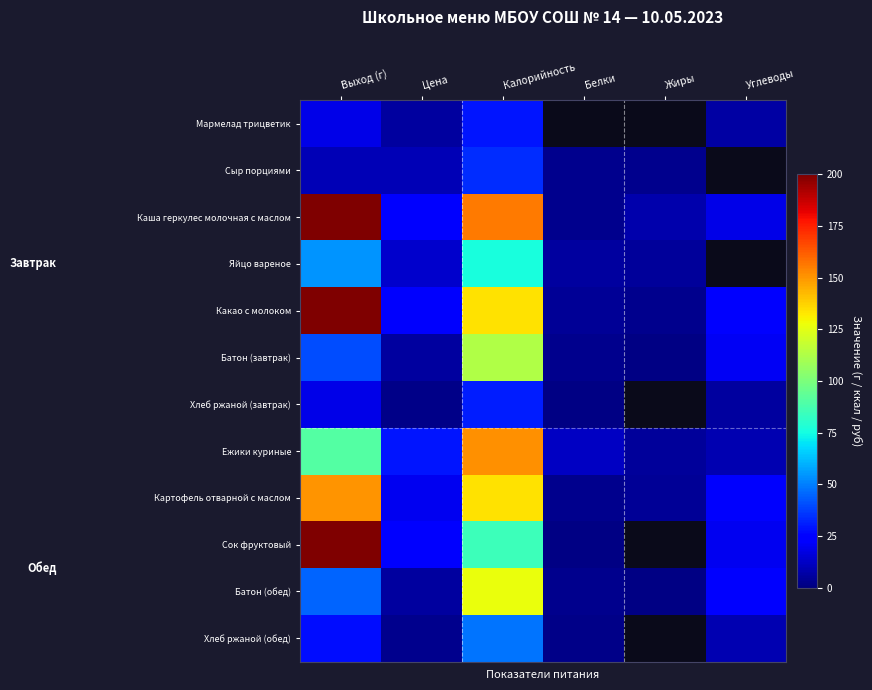

Between Выход (г) and Углеводы, which is larger?

Выход (г)